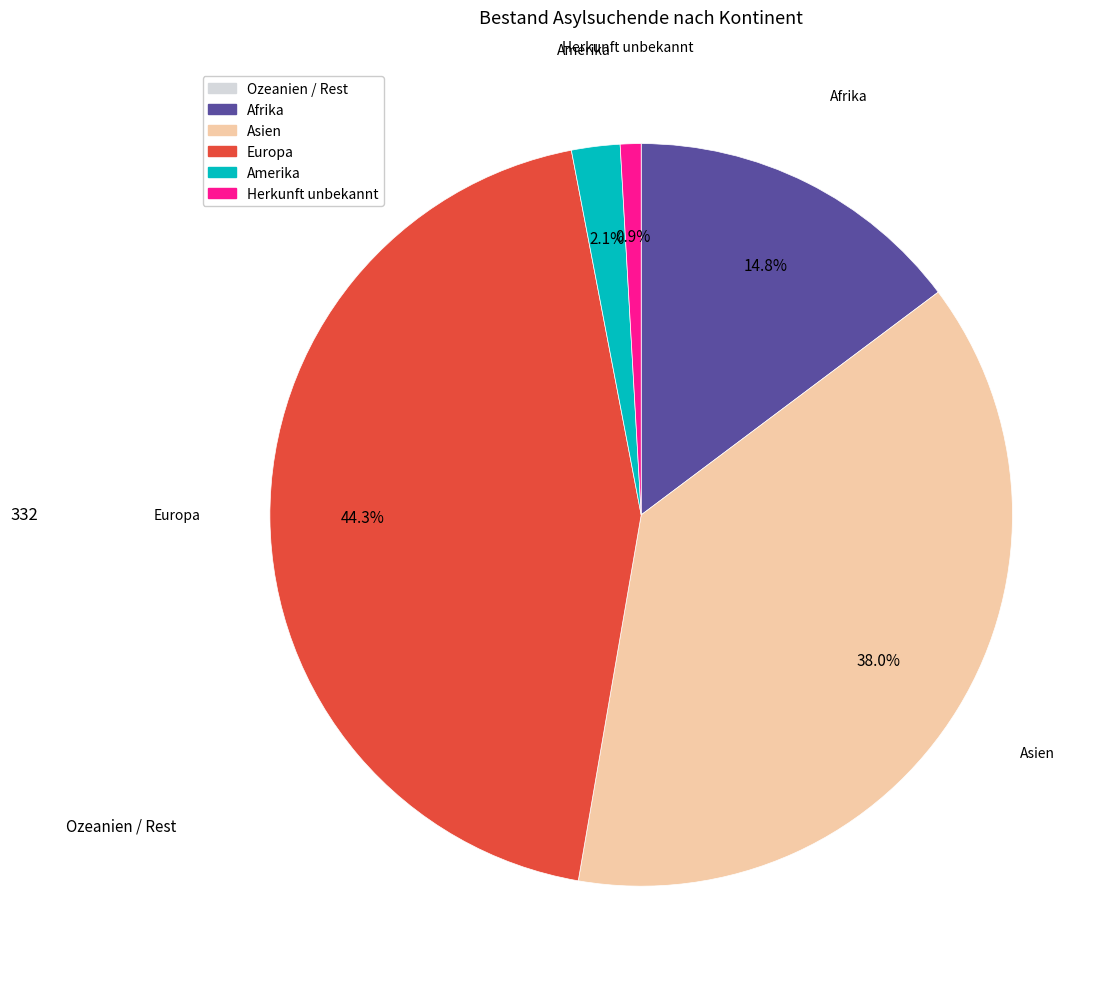

Is there a majority slice in this chart?

No